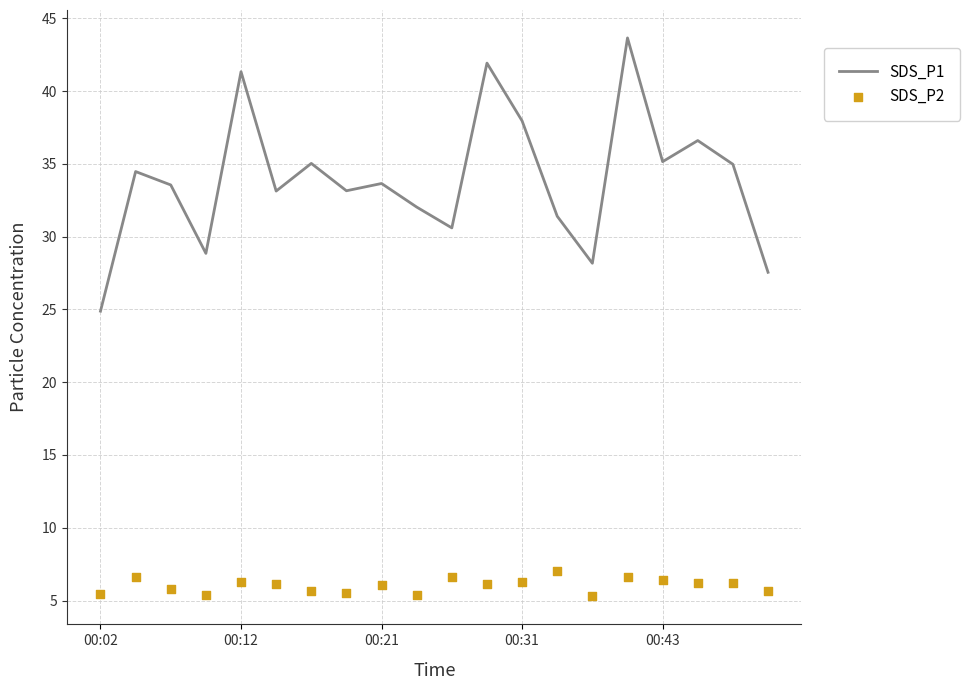

Which series contains the highest Y value?

SDS_P1